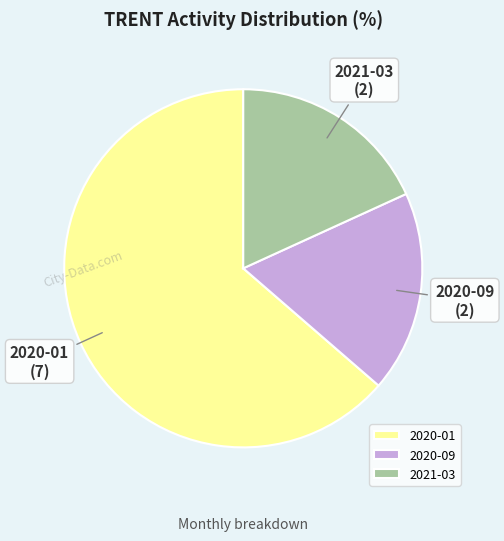

Is it true that 2021-03 is 18% of the pie?

True